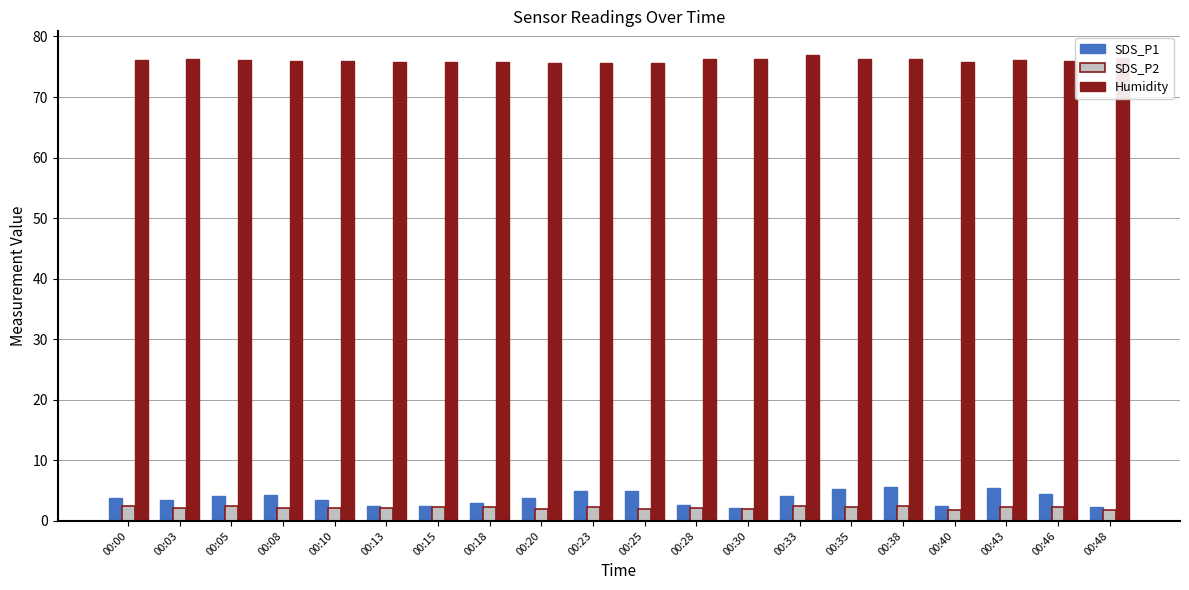

What is the sum of all Humidity values?

1521.2